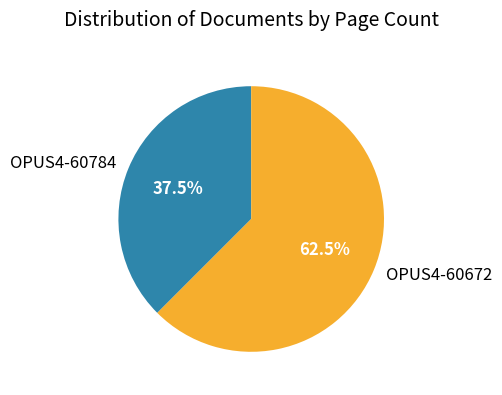

Which category has the biggest portion of the pie?

OPUS4-60672